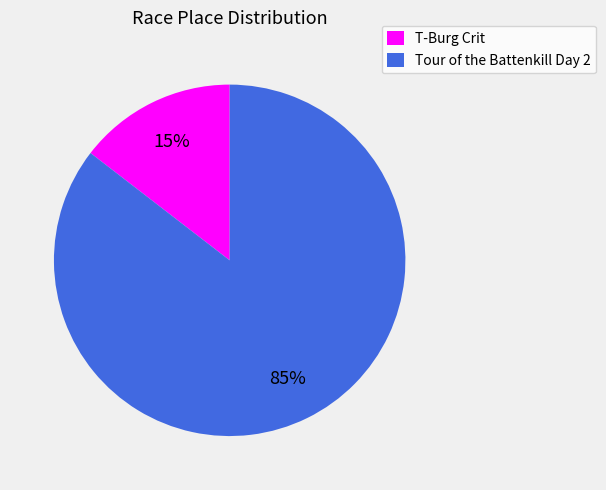

Which slice is the smallest?

T-Burg Crit